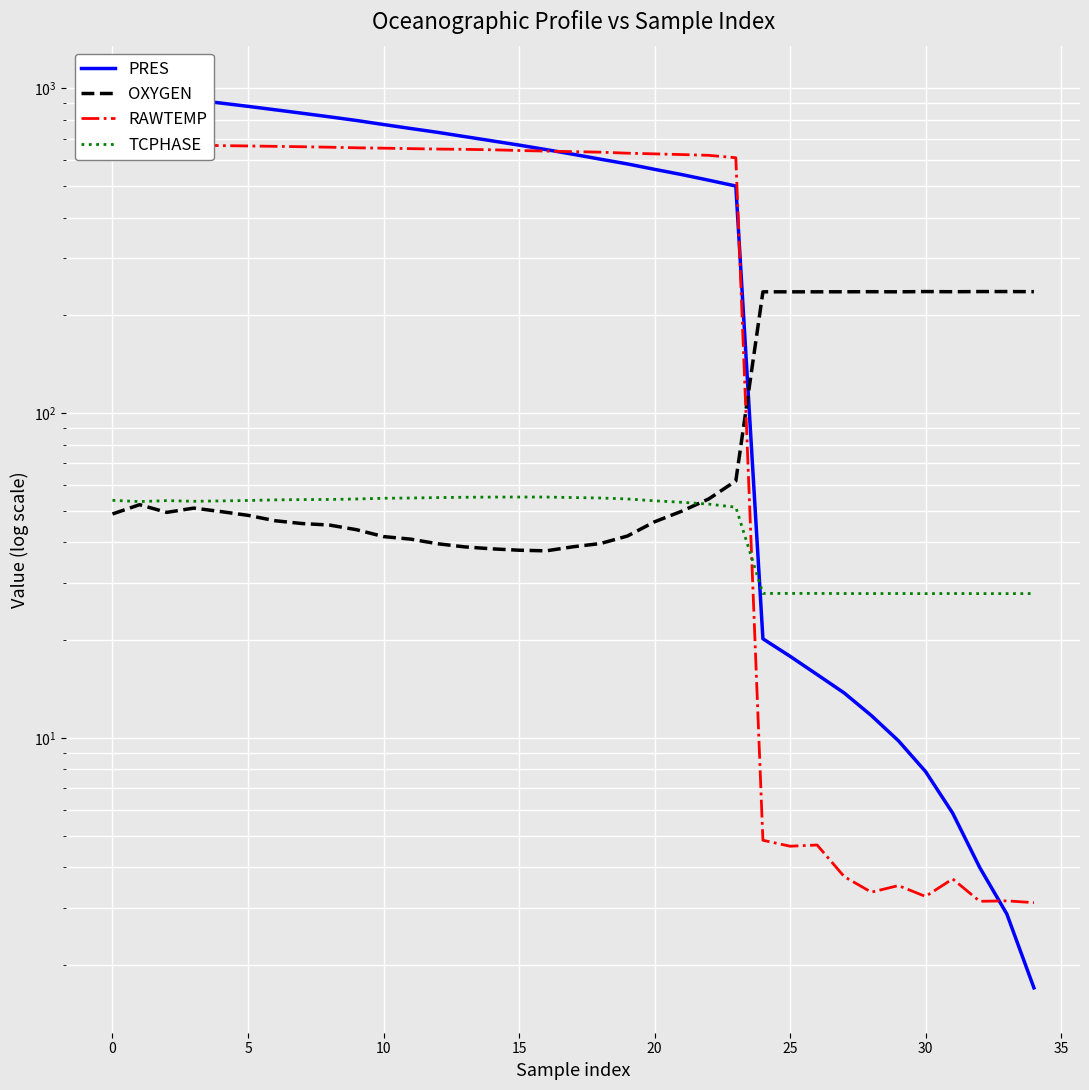

Rank the series at 14 from highest to lowest value.

PRES, RAWTEMP, TCPHASE, OXYGEN